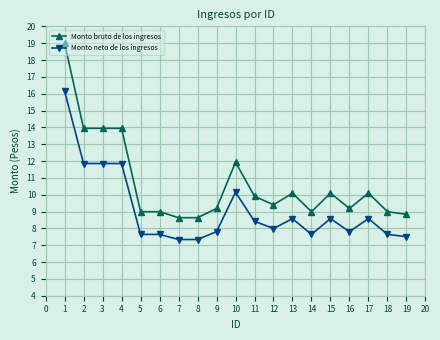

Is it true that Monto neto de los ingresos equals 7.6 at 14?

True